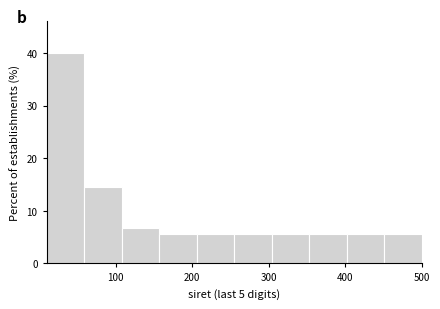

Which range on the x-axis has the tallest bar?

10 to 59